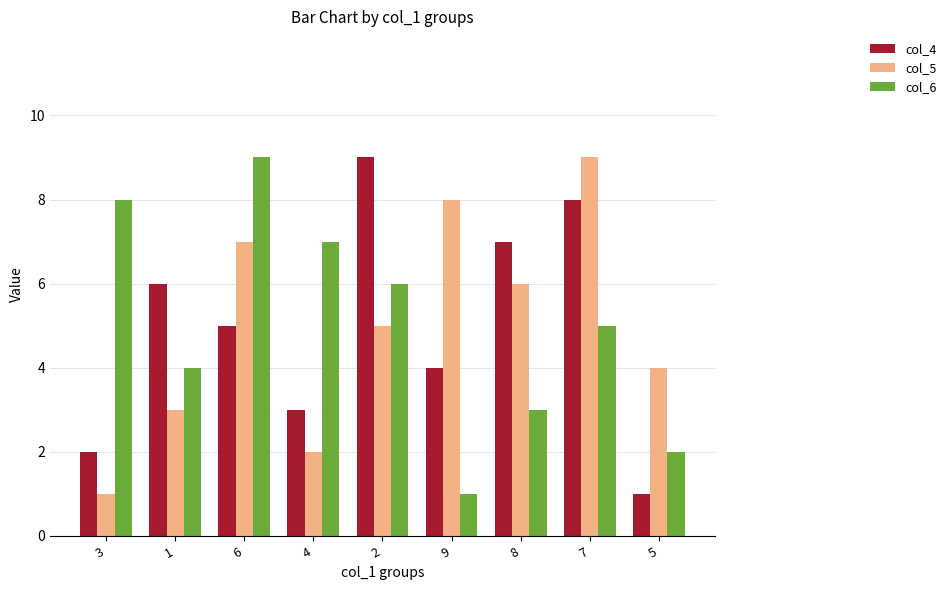

Read the col_6 value at 2.

6